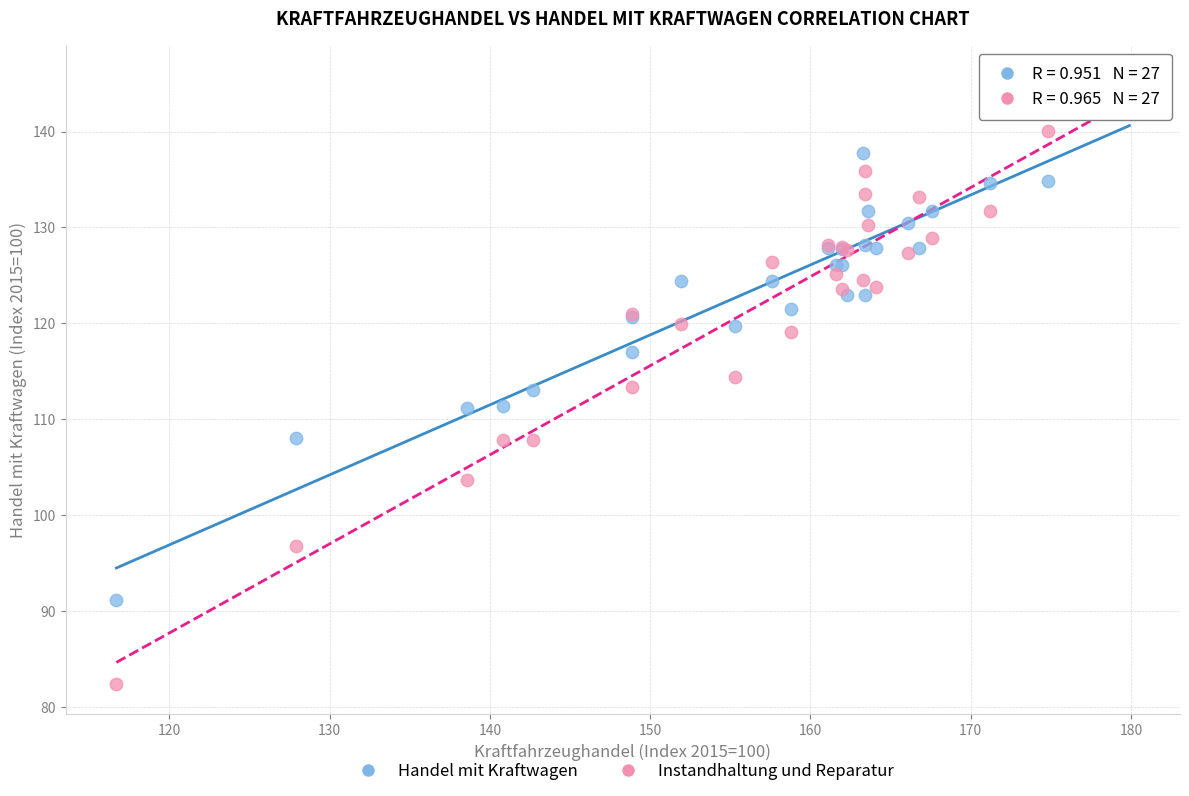

Which series reaches the minimum Y coordinate?

Instandhaltung und Reparatur